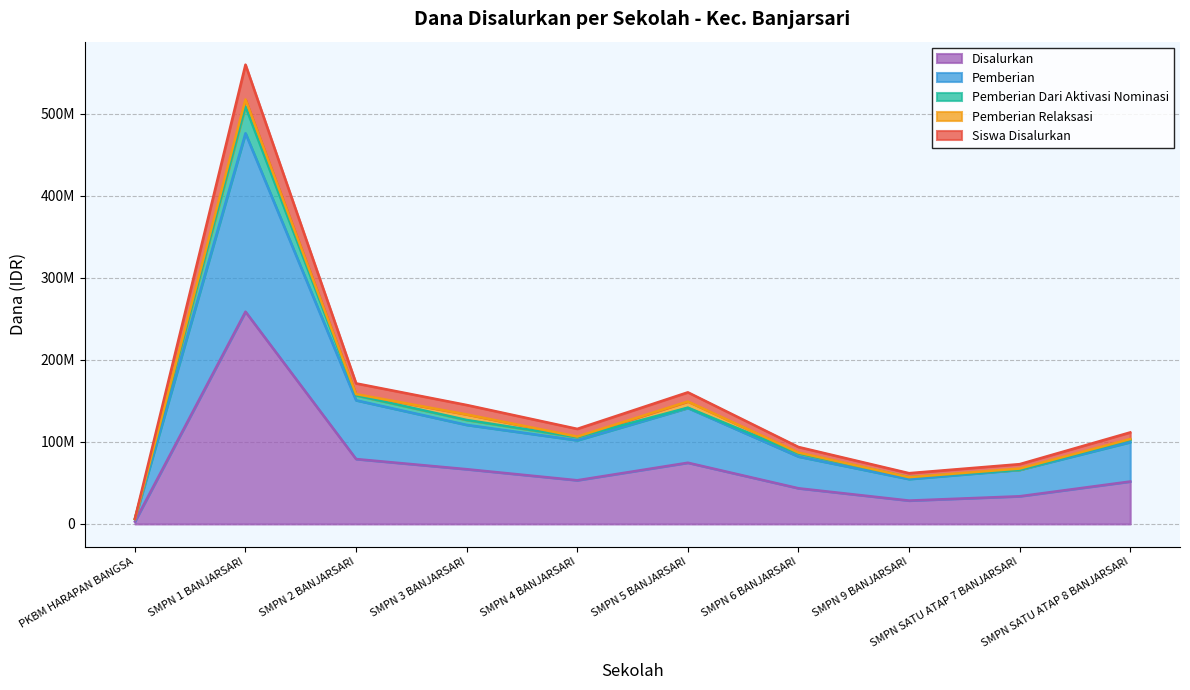

How many values in the Siswa Disalurkan series are below 115900000?

5